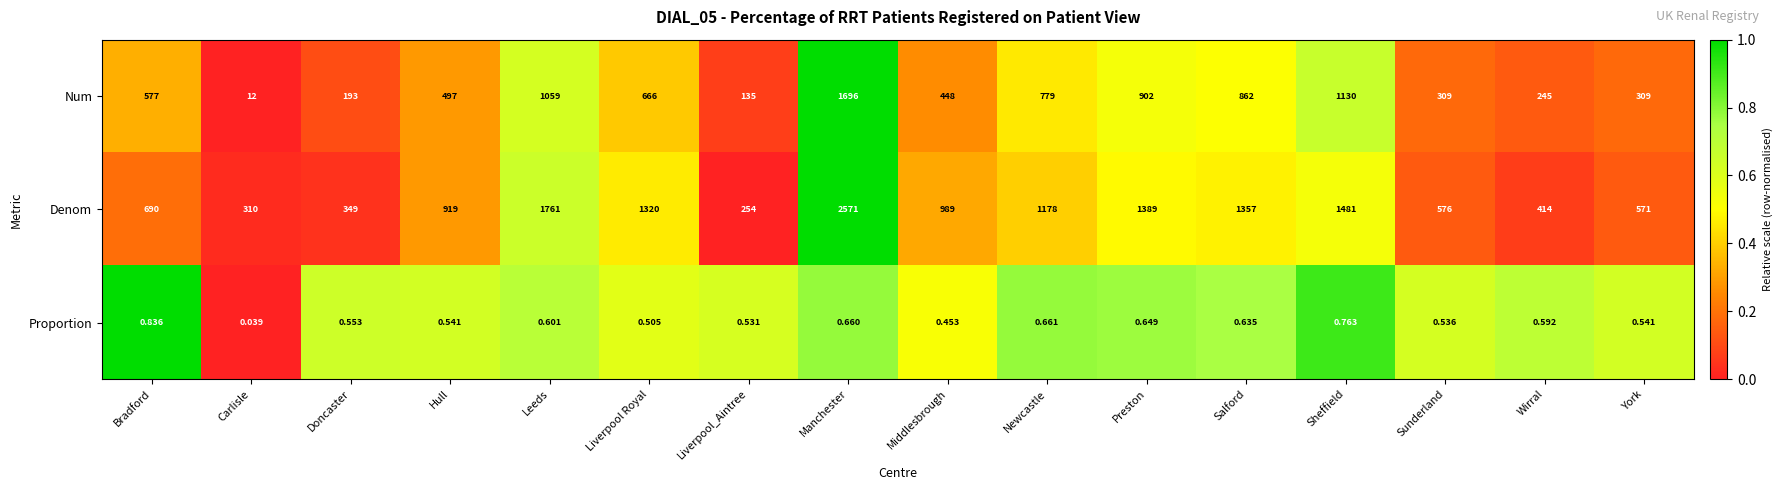

Which series changed the most between Bradford and Carlisle?

Num